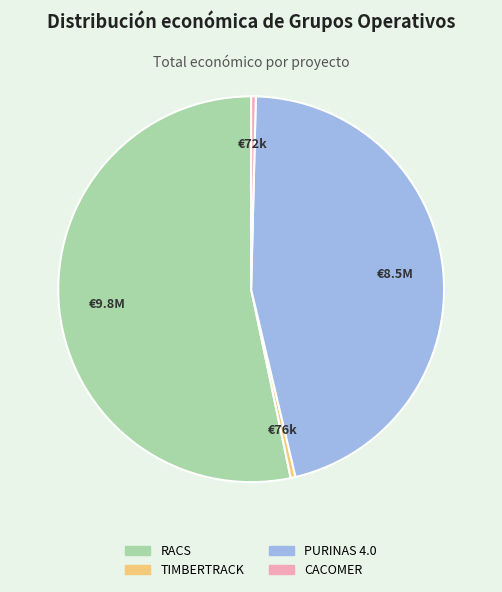

Count the number of slices in the pie.

4